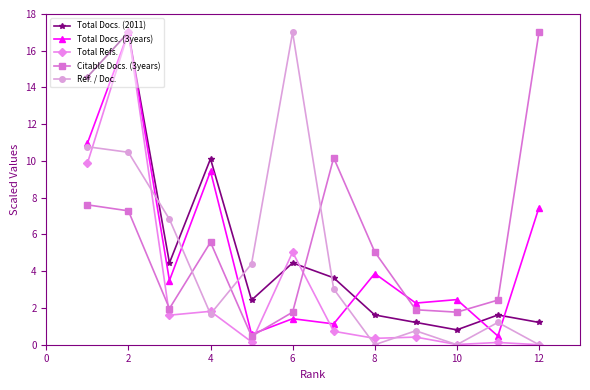

How many lines are shown in the chart?

5